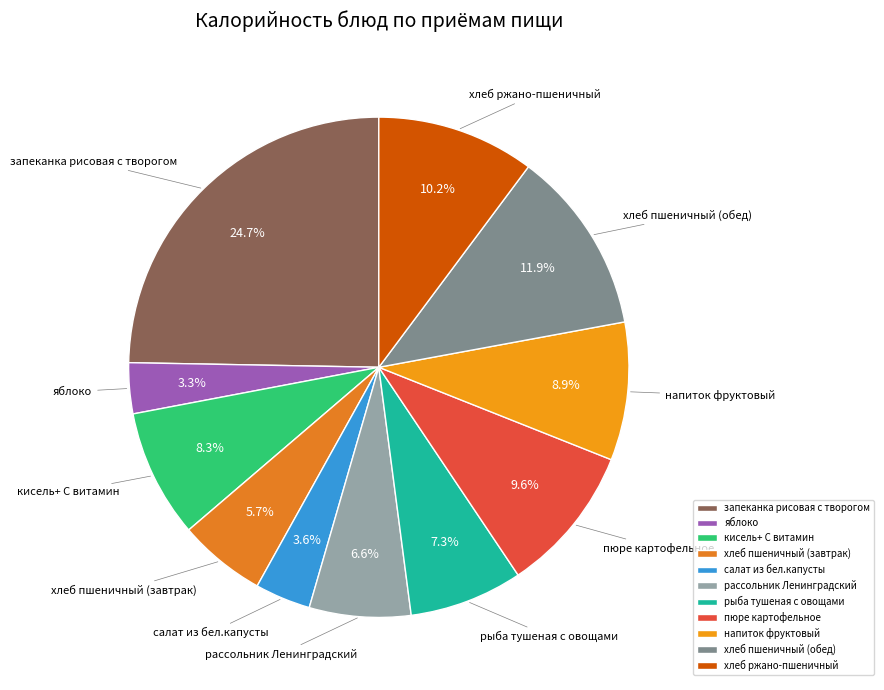

How many slices are in this pie chart?

11